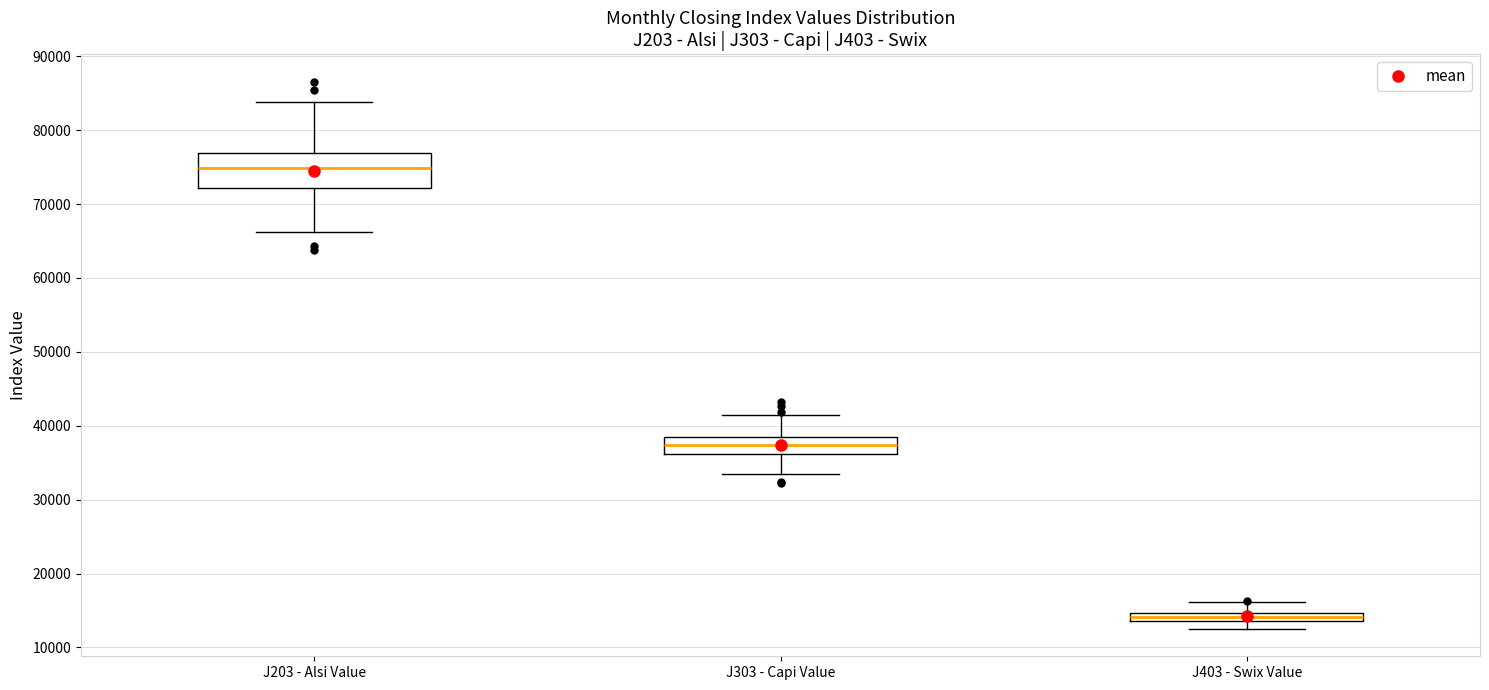

Which box's median line is the highest?

J203 - Alsi Value